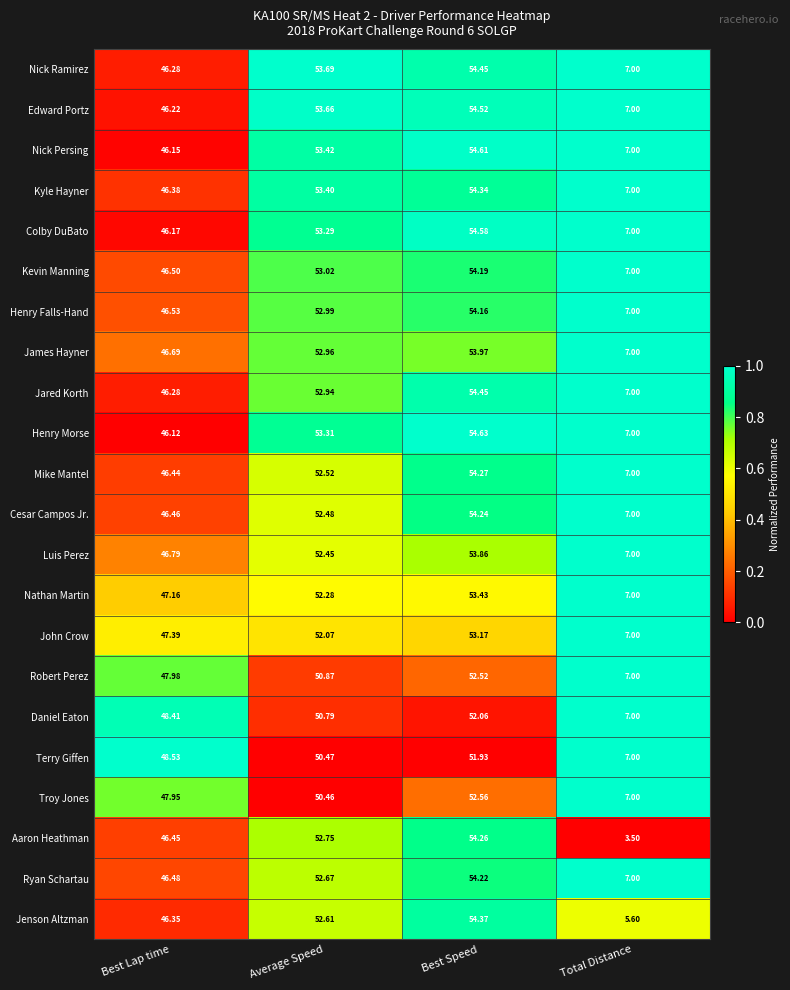

Count the number of categories in the chart.

4